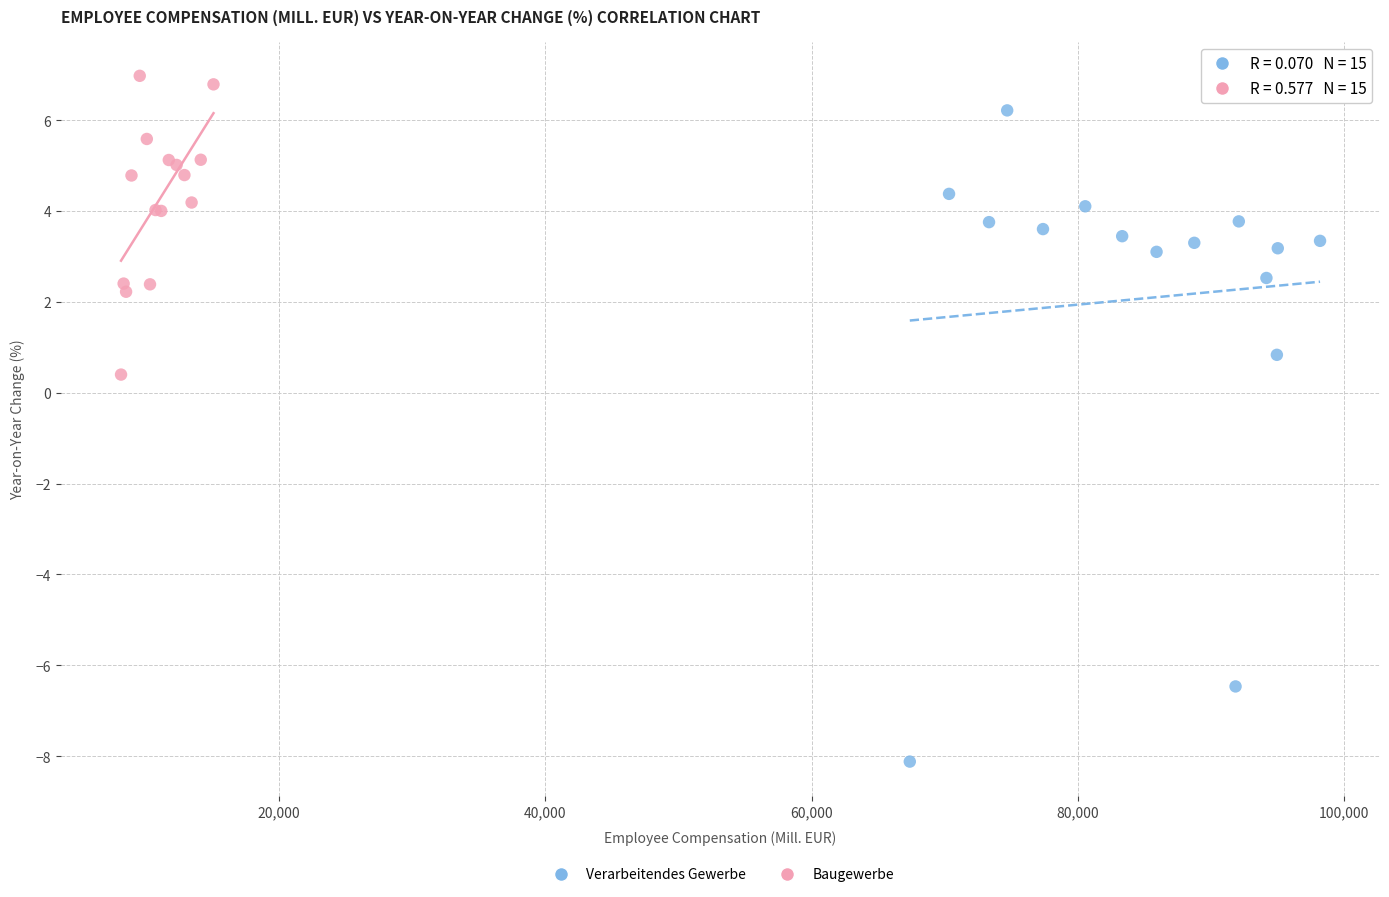

Which series has the largest Y range (max minus min)?

Verarbeitendes Gewerbe